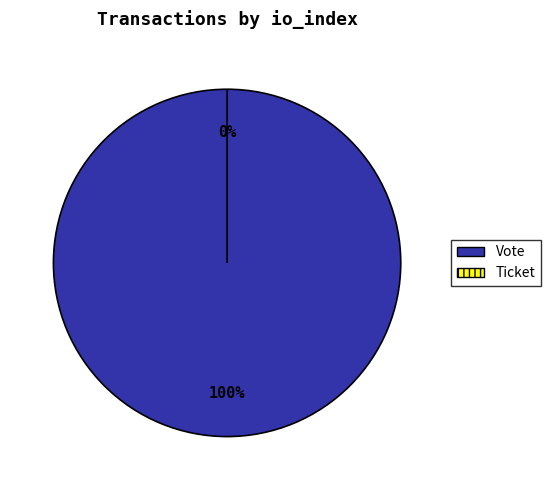

Count the number of slices in the pie.

2